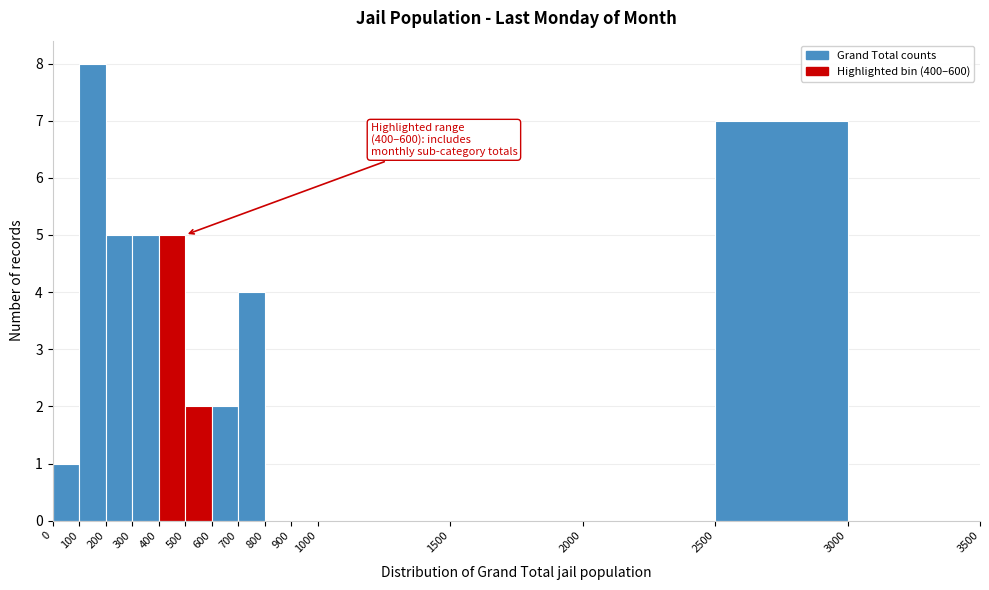

Which range on the x-axis has the tallest bar?

100 to 200